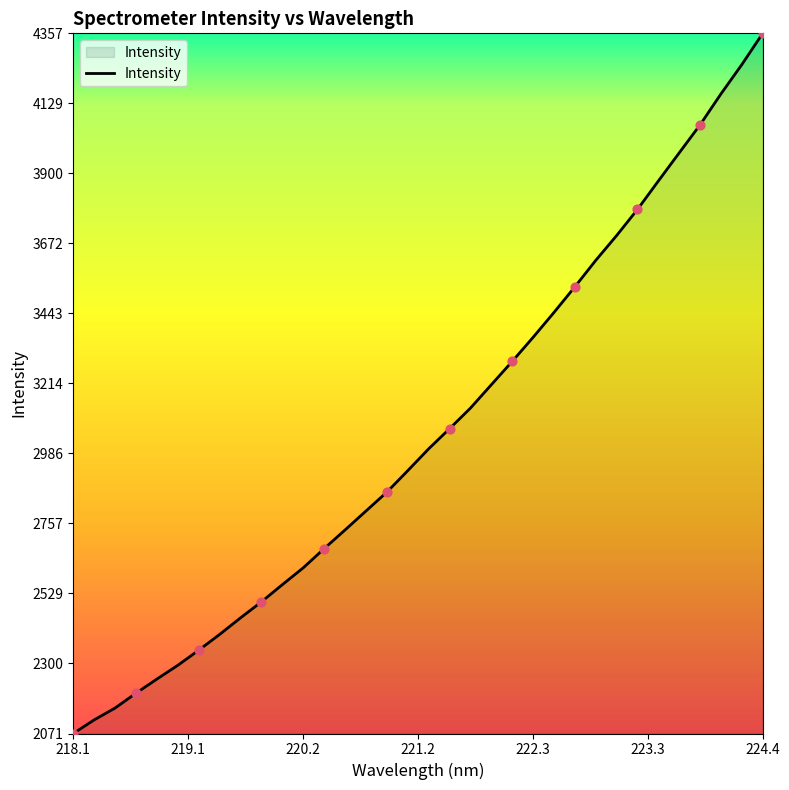

What is the minimum value shown in the chart?

2071.5